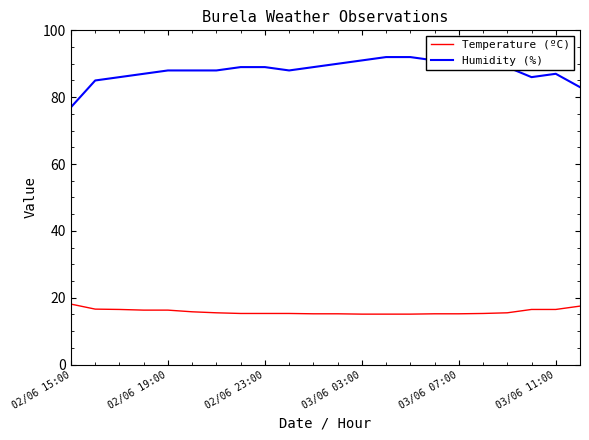

Is the value of Temperature (ºC) at 20 greater than the value of Humidity (%) at 11?

No